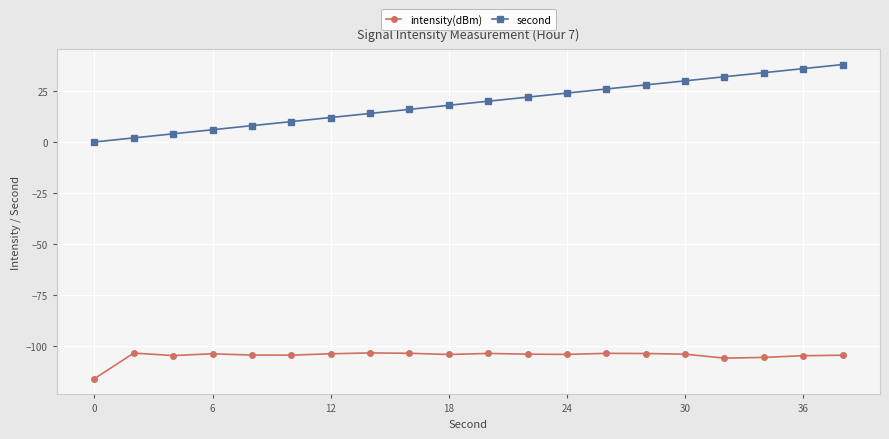

True or false: intensity(dBm) and second intersect in this chart.

False